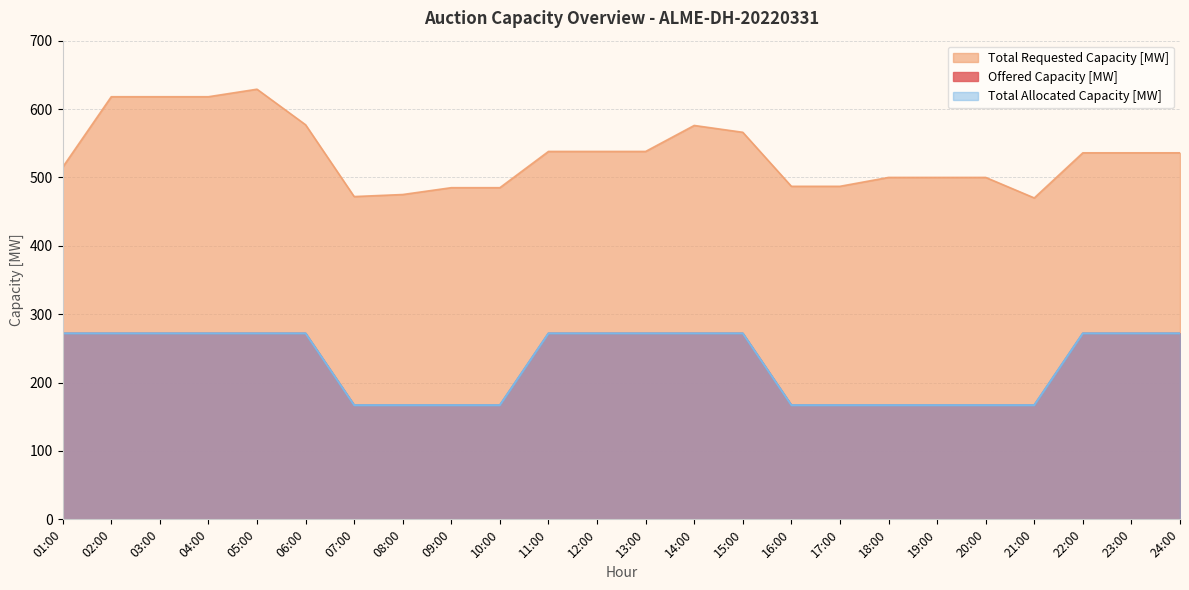

Which label corresponds to the smallest value in the chart?

07:00